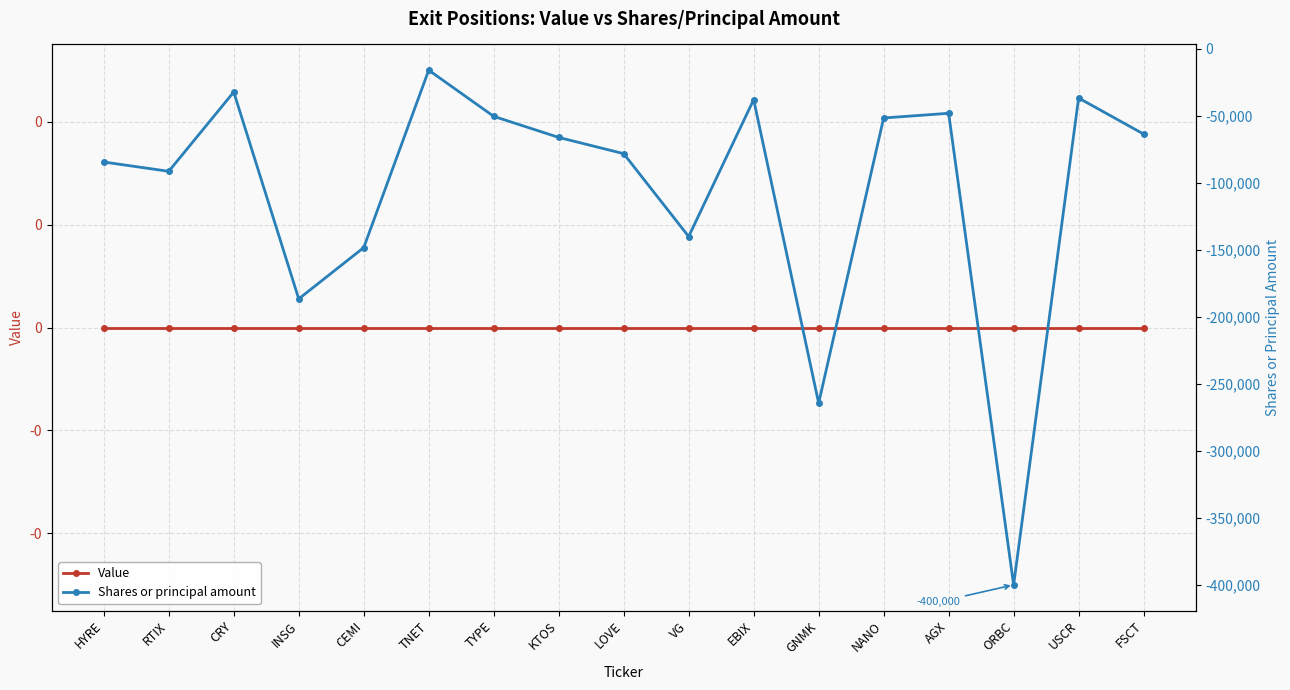

True or false: Value and Shares or principal amount cross at least once.

False